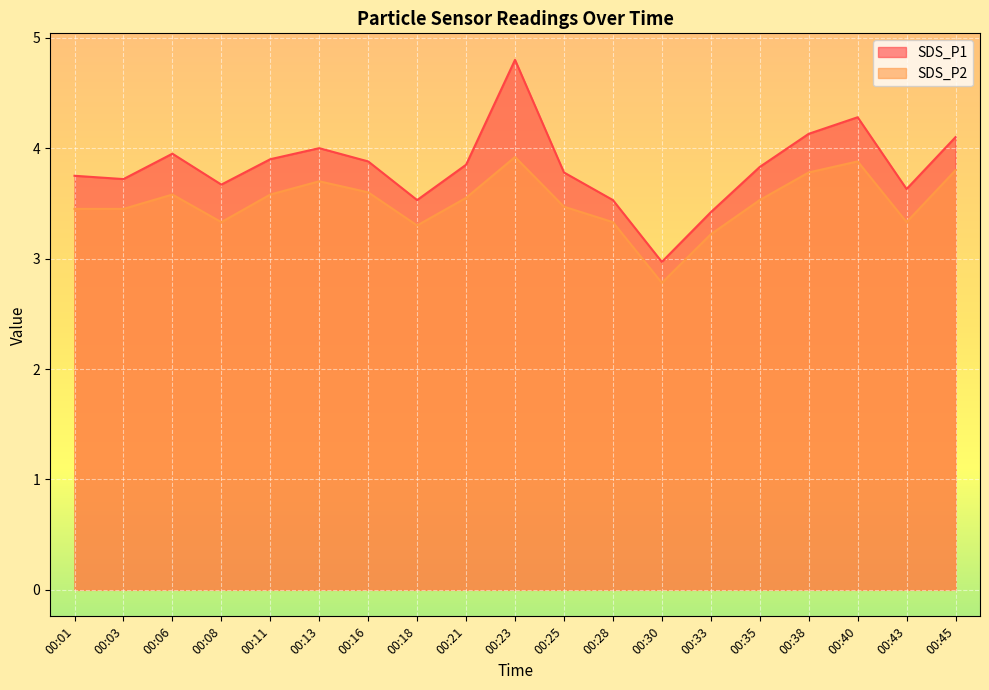

What is the value of the SDS_P2 point at the 7th from the left?

3.6